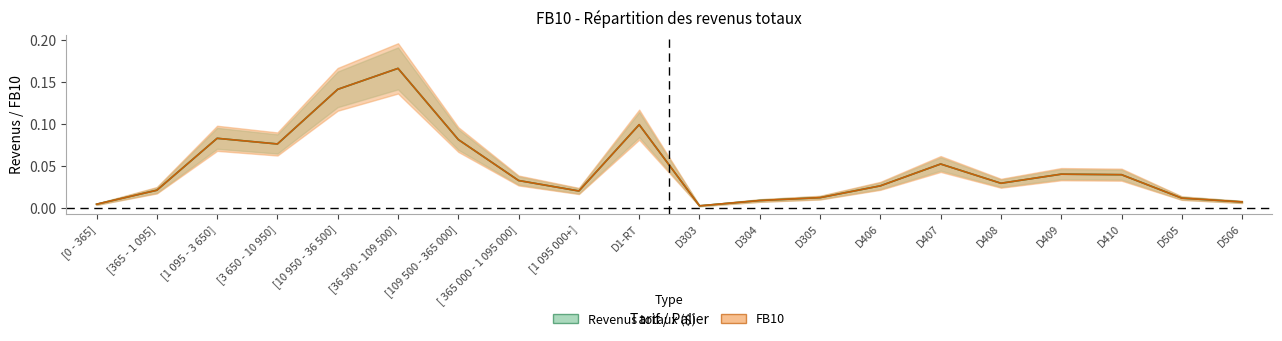

True or false: Revenus totaux ($) and FB10 cross at least once.

False